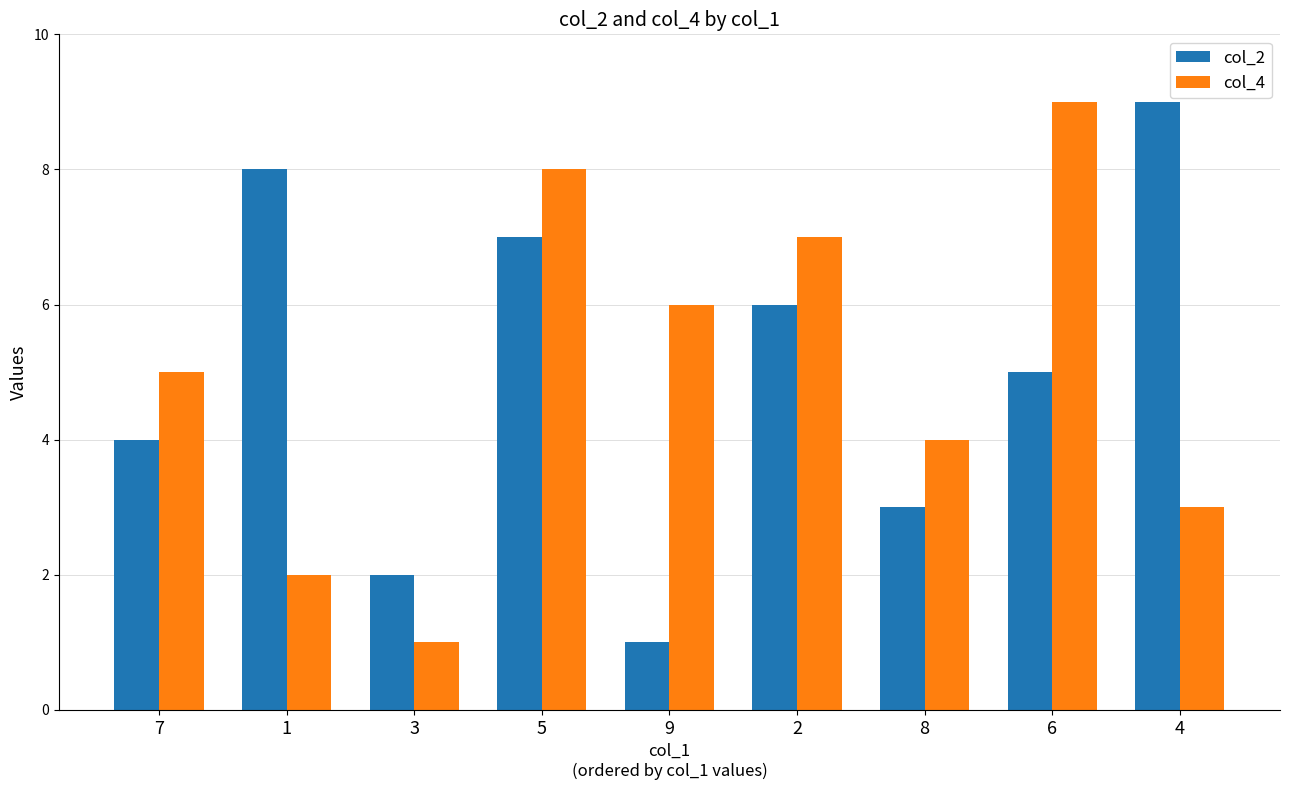

What is the sum of the col_4 values at 2 and 8?

11